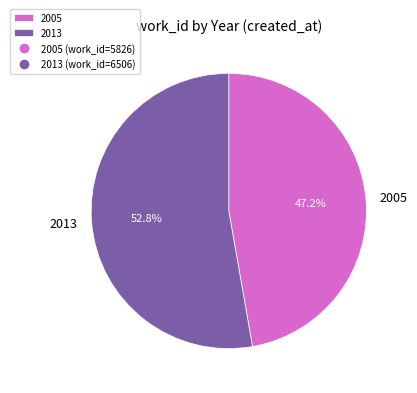

What is the smallest slice in the pie chart?

2005